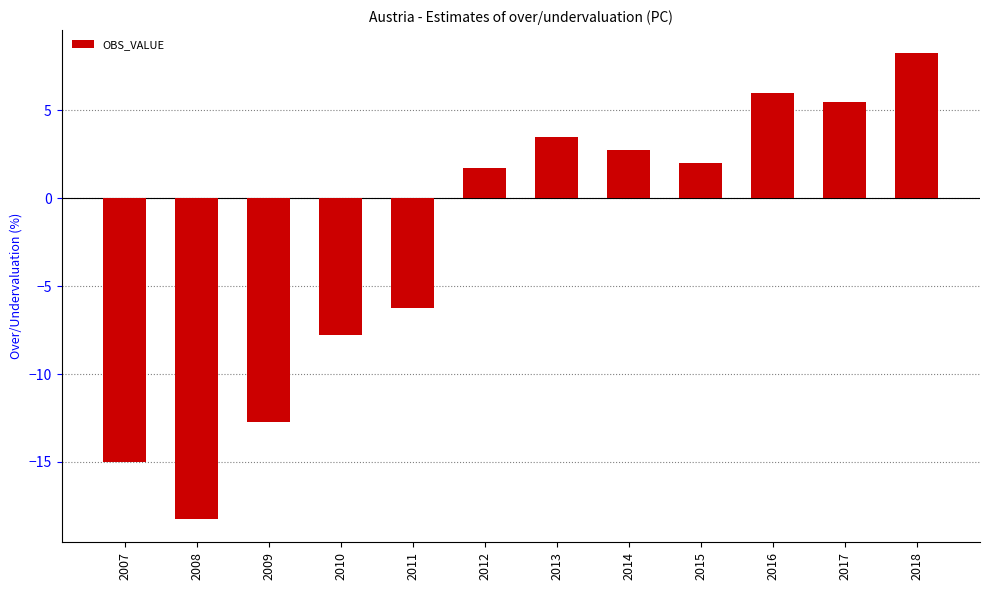

At which label is the value closest to -5?

2011